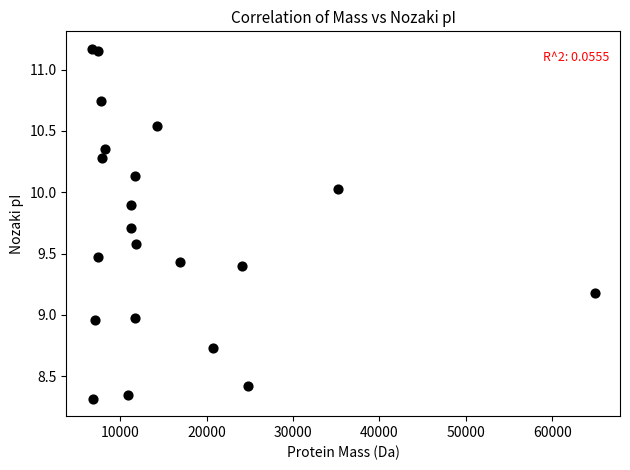

What is the range of Y values (max minus min)?

2.9